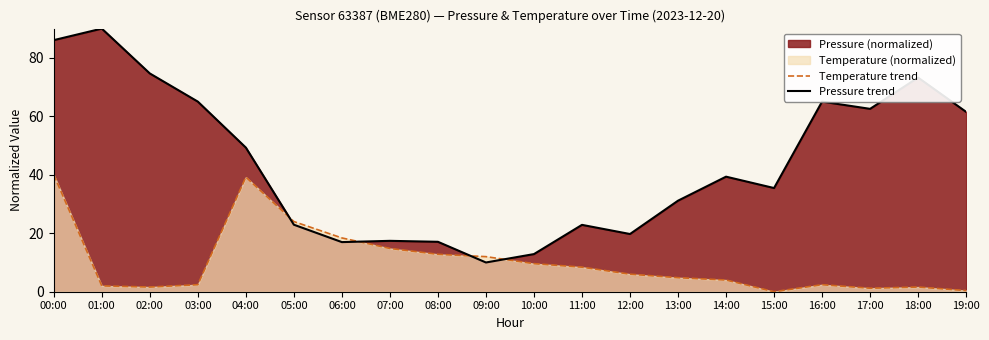

At which category does Pressure trend reach its first local valley?

06:00